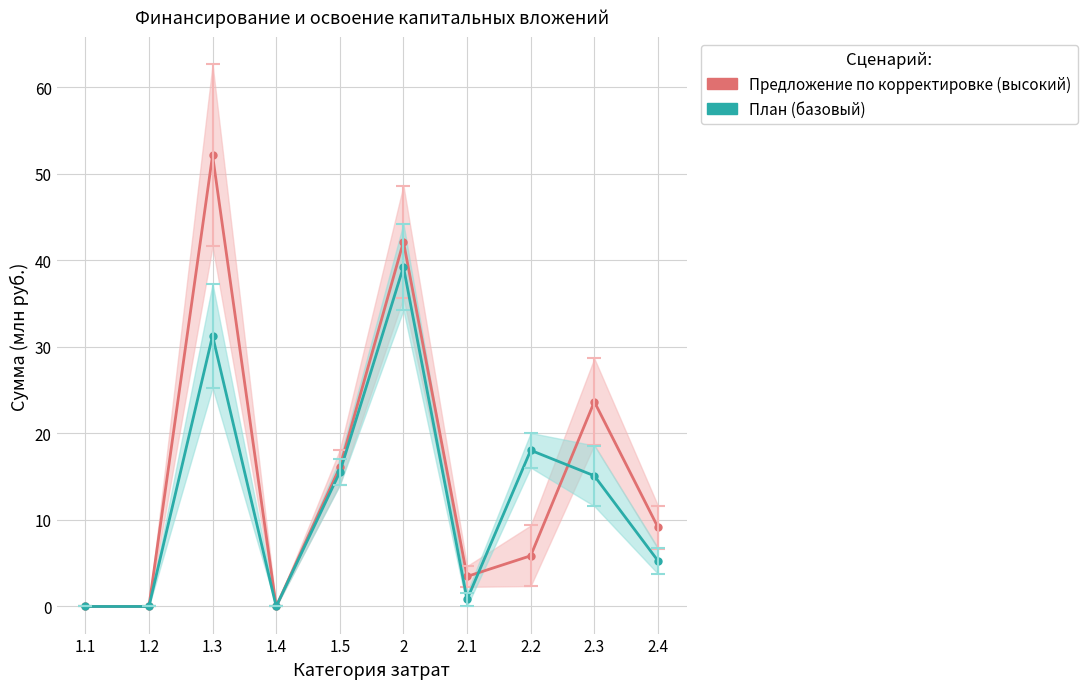

At 1.3, list the series in order from smallest to largest.

План (базовый), Предложение по корректировке (высокий)